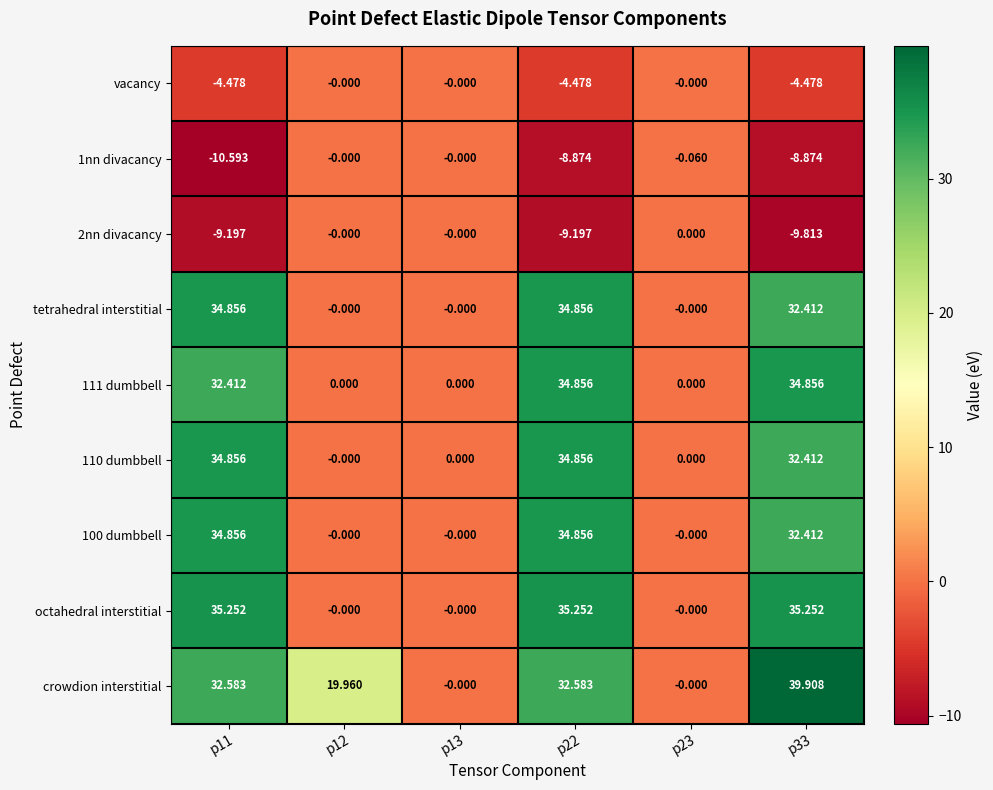

Which series has the largest range (max minus min)?

crowdion interstitial